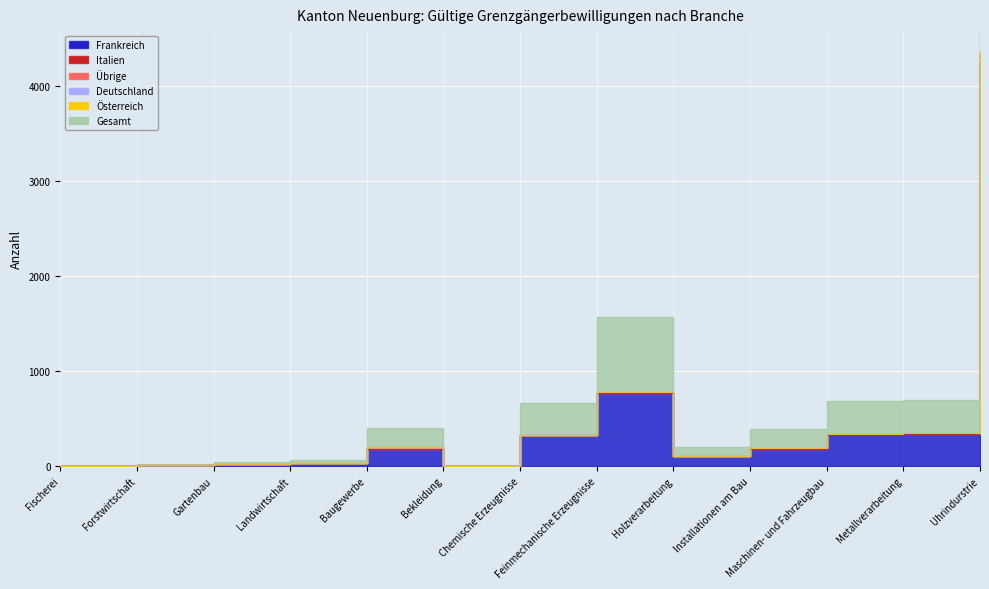

What is the maximum value for Gesamt?

4358